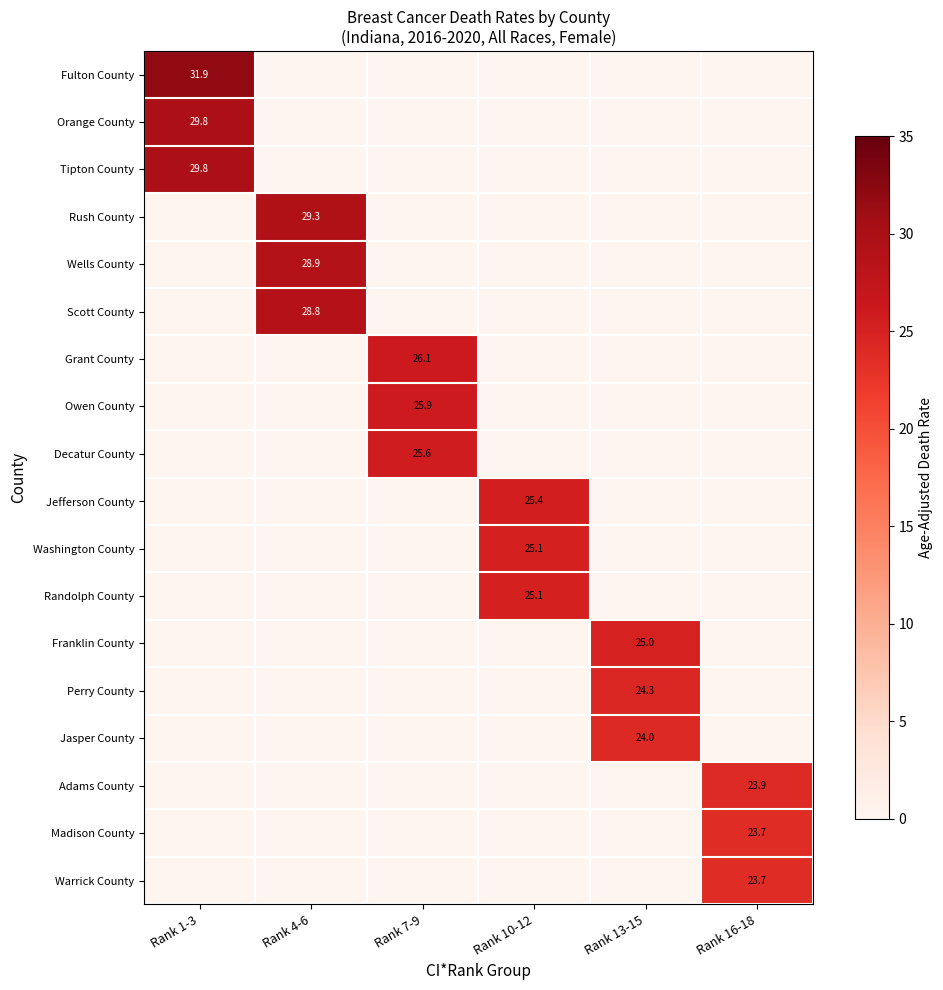

What is the sum of the Madison County values at Rank 13-15 and Rank 16-18?

23.7